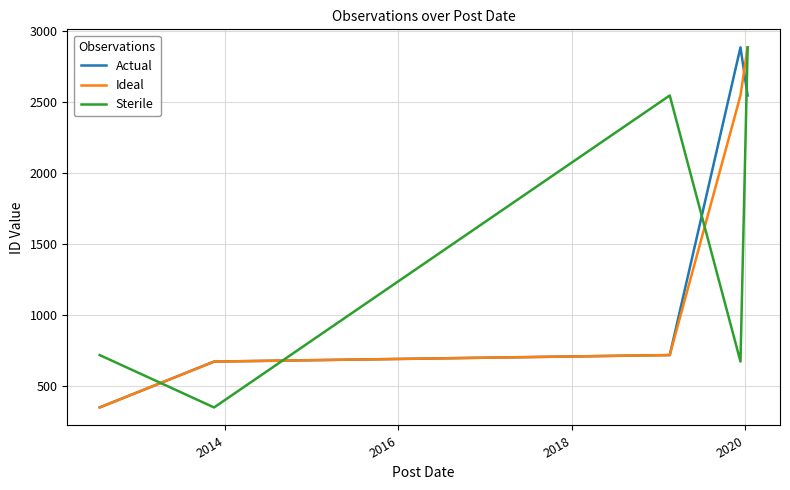

What is the minimum value shown in the chart?

352